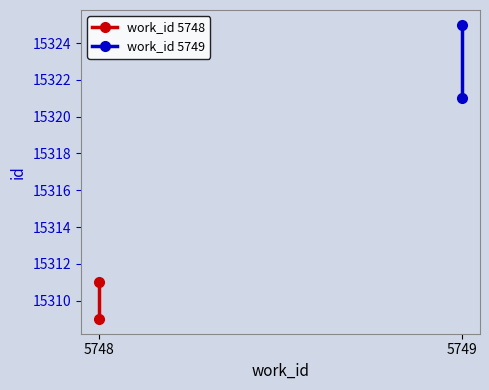

What is the value of the work_id 5748 point at the 2nd from the left?

15311